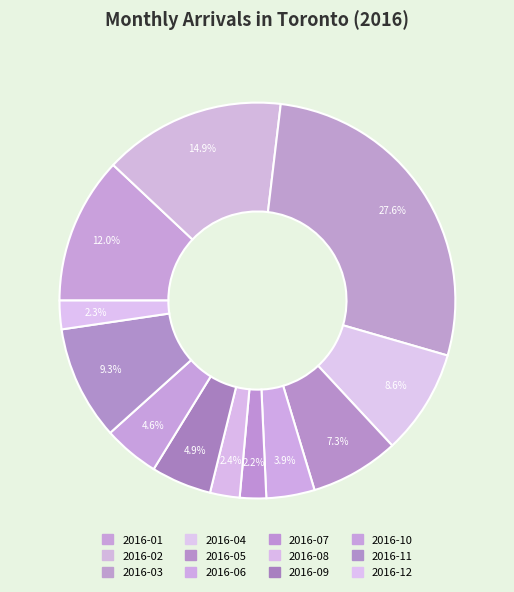

What is the largest slice in the pie chart?

2016-03